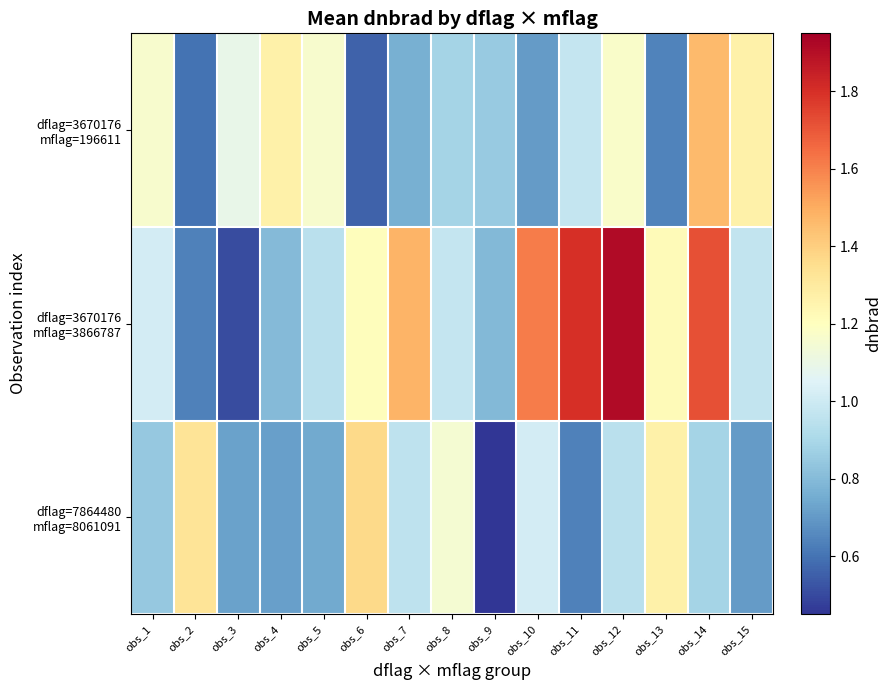

Rank the series by their maximum value, from lowest to highest.

dflag=7864480 mflag=8061091, dflag=3670176 mflag=196611, dflag=3670176 mflag=3866787